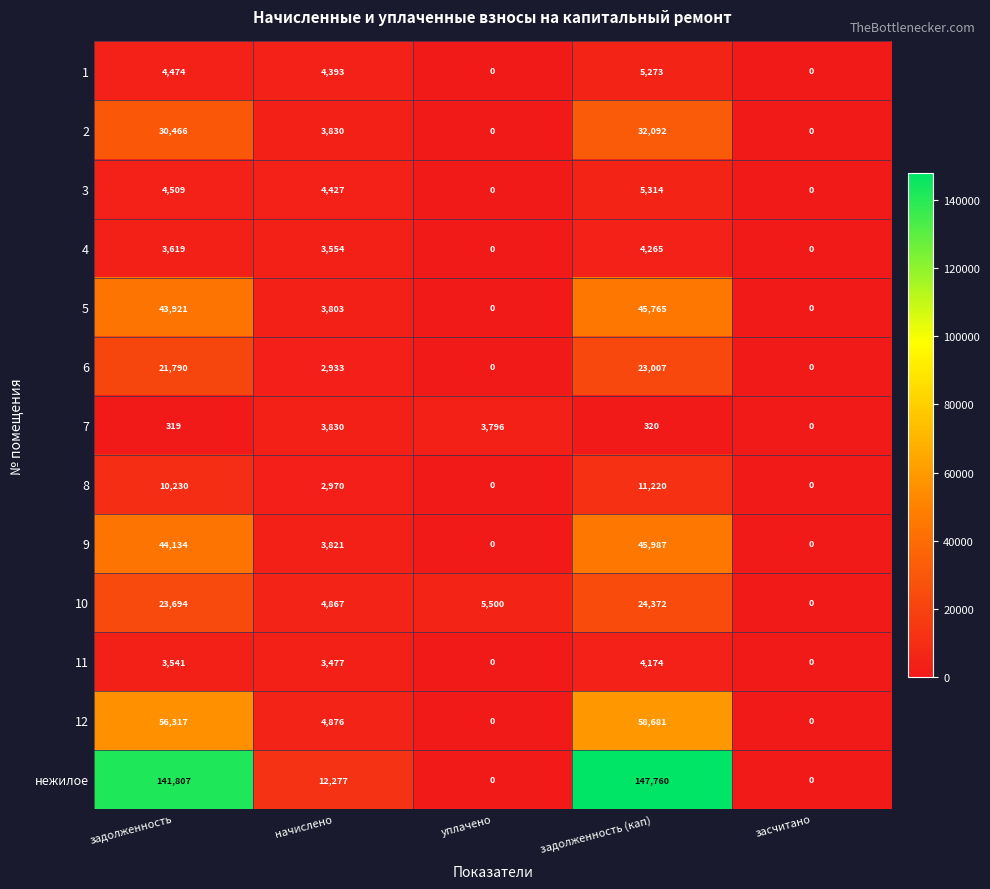

How many distinct data groups are displayed?

13